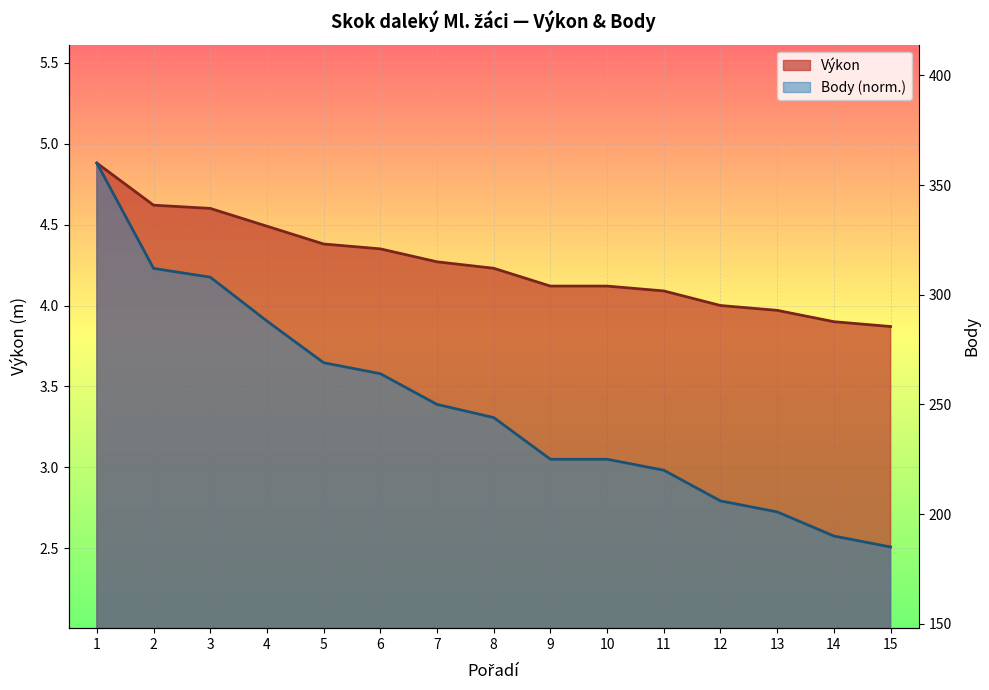

What are all the series names shown in the legend?

Výkon, Body